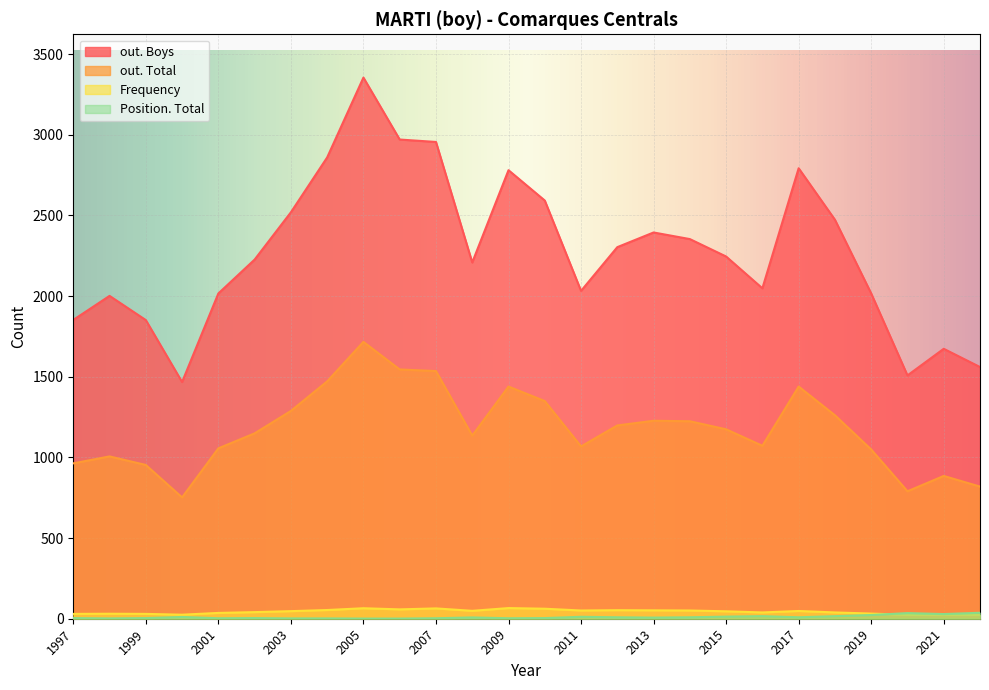

Reading left to right, transcribe all the data shown in this chart.

Frequency: 30	31	30	25	36	41	47	54	65	58	64	49	66	62	51	53	52	51	46	39	48	39	32	24	25	24
Position. Total: 4	2	4	11	3	4	2	2	1	1	3	8	3	4	12	9	7	9	13	16	9	16	23	35	29	37
out. Total: 963	1006	953	752	1056	1149	1288	1471	1716	1545	1535	1135	1439	1349	1068	1198	1227	1224	1174	1072	1439	1261	1049	790	885	819
out. Boys: 1852	2001	1851	1467	2016	2226	2519	2859	3354	2970	2955	2208	2780	2592	2032	2303	2394	2353	2245	2048	2792	2473	2016	1508	1673	1560